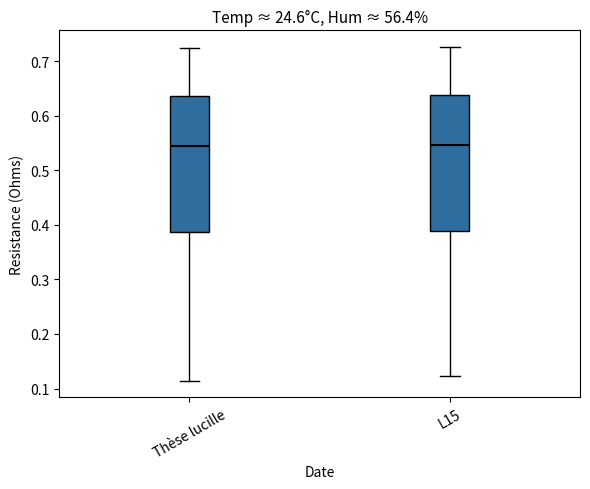

Reading left to right, read every box against the y-axis: the position of its median line, the range the box covers, and the ends of its whiskers. The values are not printed on the chart, so give them approximately, as read against the axis.

Thèse lucille: median 0.54, box 0.39 to 0.64, whiskers 0.11 to 0.72
L15: median 0.55, box 0.39 to 0.64, whiskers 0.12 to 0.73